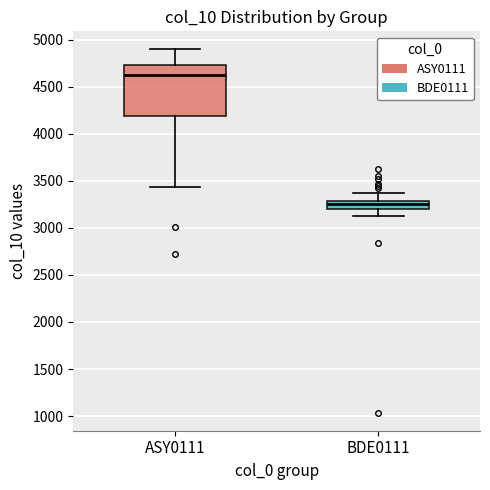

Which box is the tallest, from its lower edge to its upper edge?

ASY0111